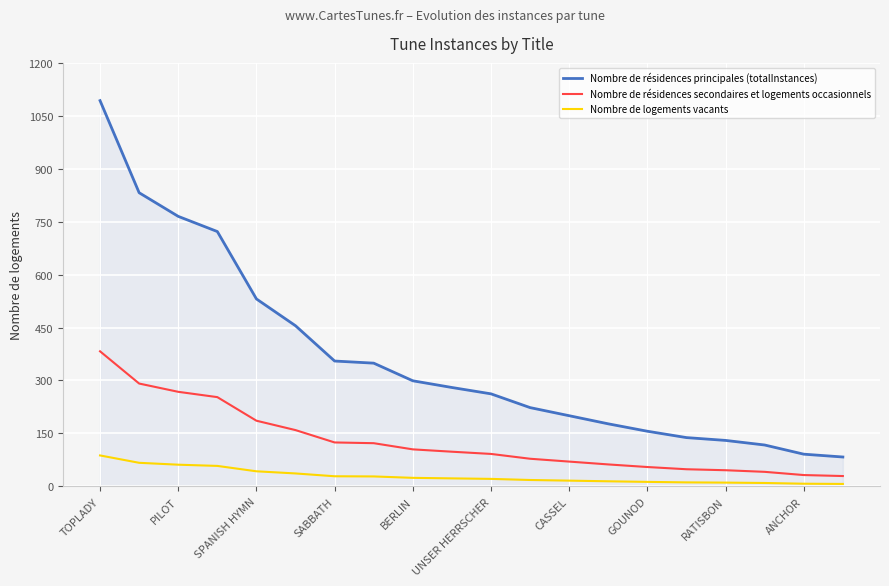

Which series has the largest total across all categories?

Nombre de résidences principales (totalInstances)